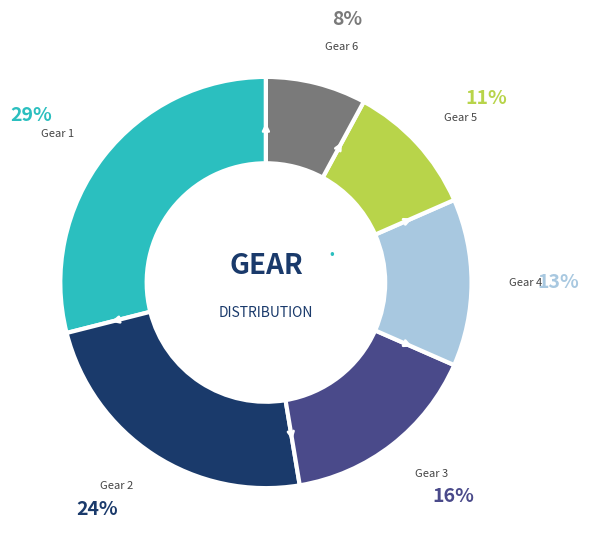

To the nearest percent, what is the average slice percentage?

17%